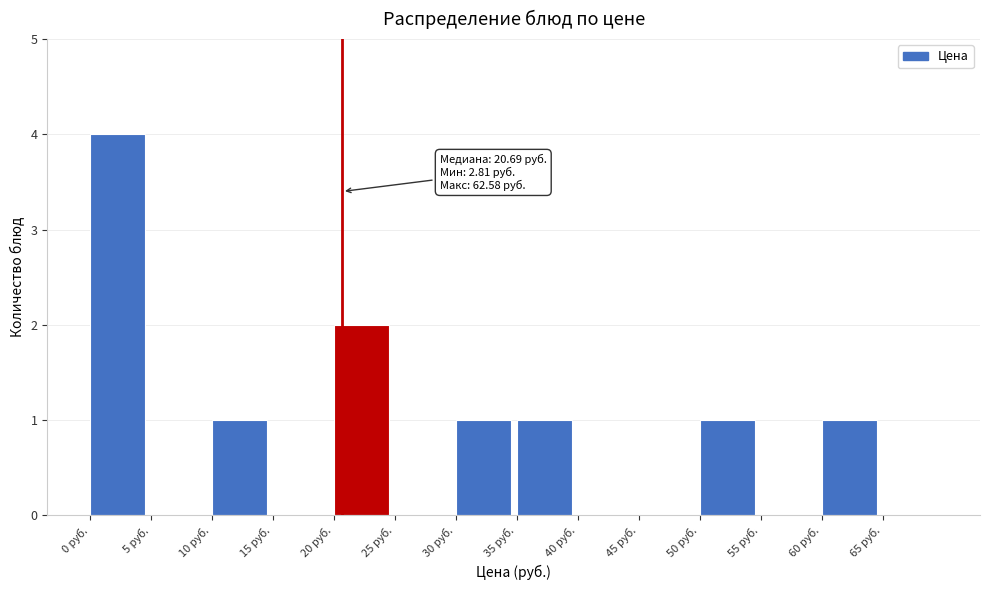

Which range on the x-axis has the tallest bar?

0 to 5